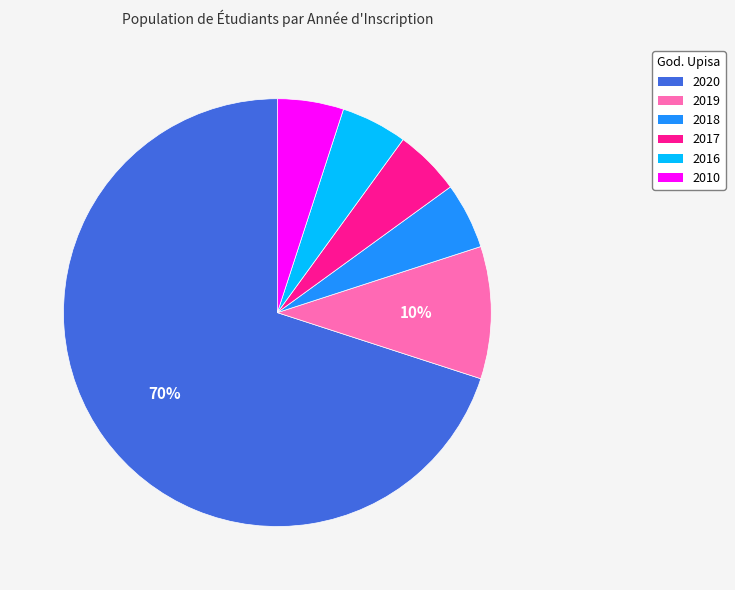

How many segments does this pie chart have?

6